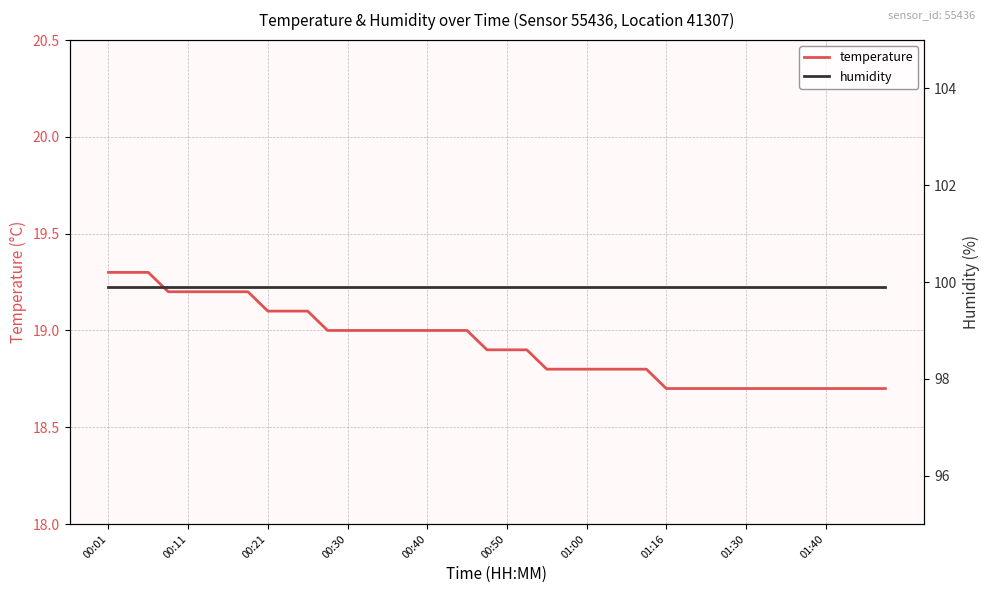

True or false: temperature has a value of 25.8 at 01:00.

False